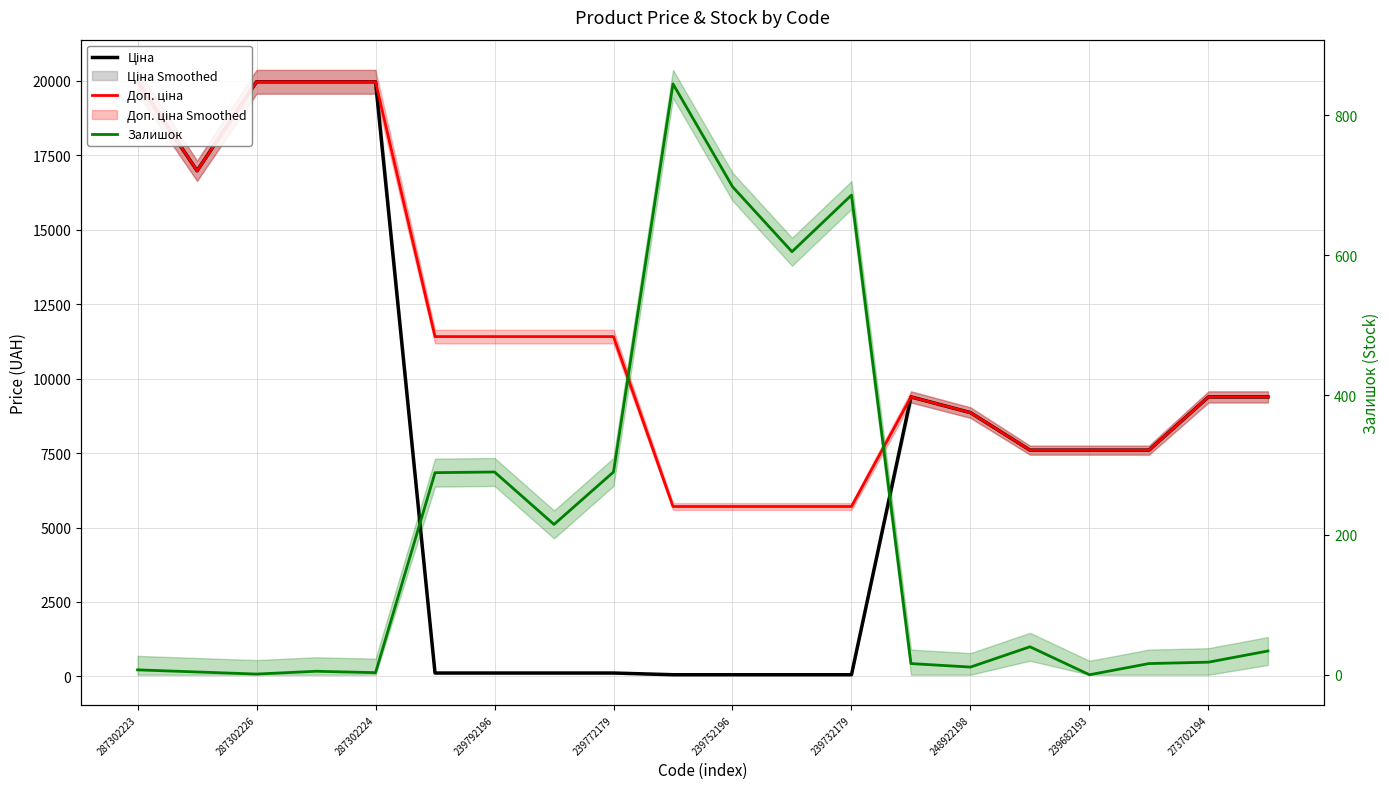

True or false: Залишок and Доп. ціна intersect in this chart.

False